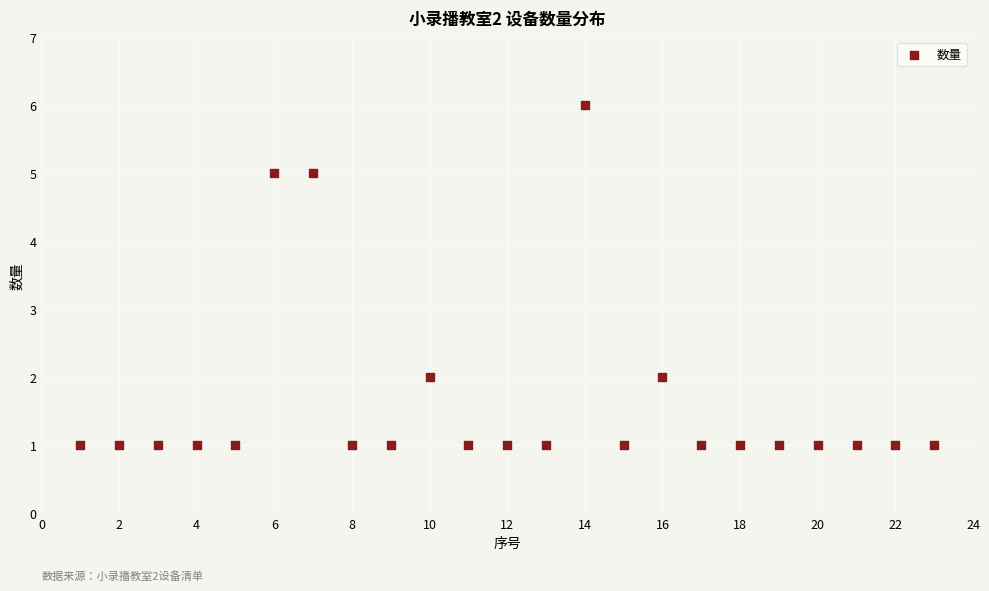

What is the range of Y values (max minus min)?

5